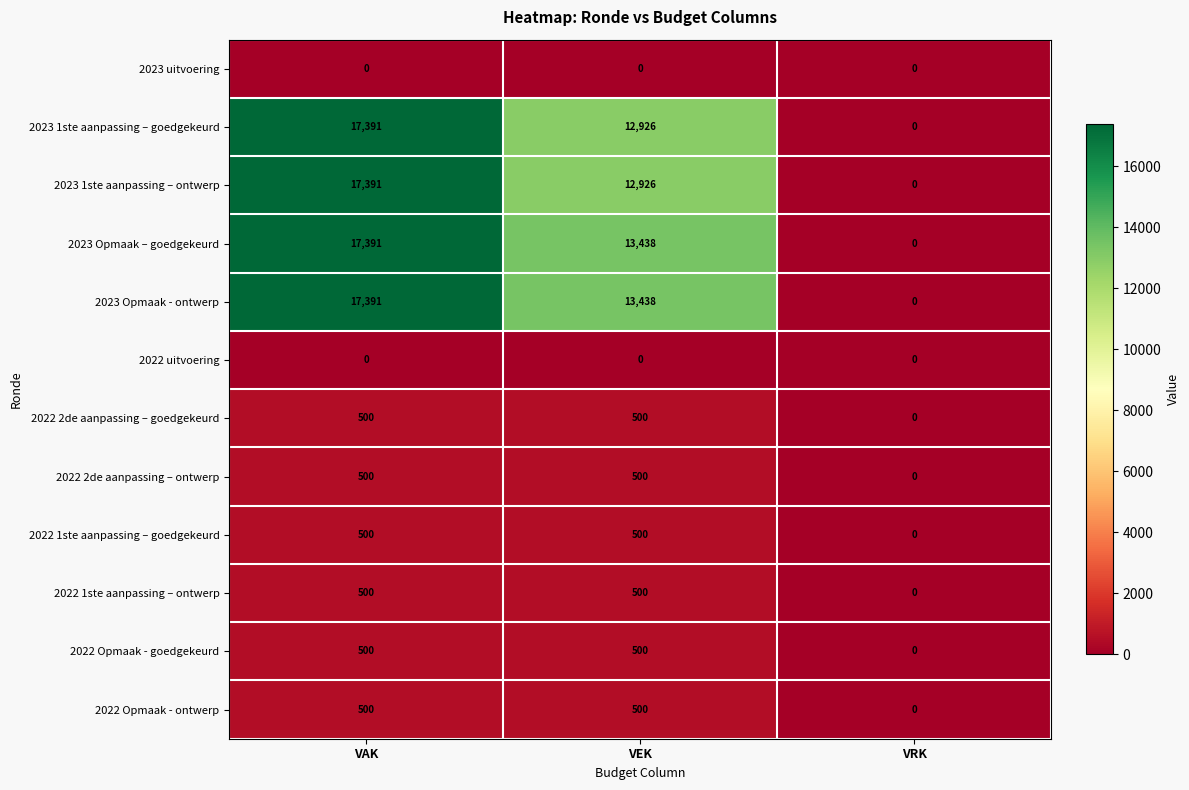

The value of 2023 1ste aanpassing – ontwerp at VEK is 7142. True or false?

False